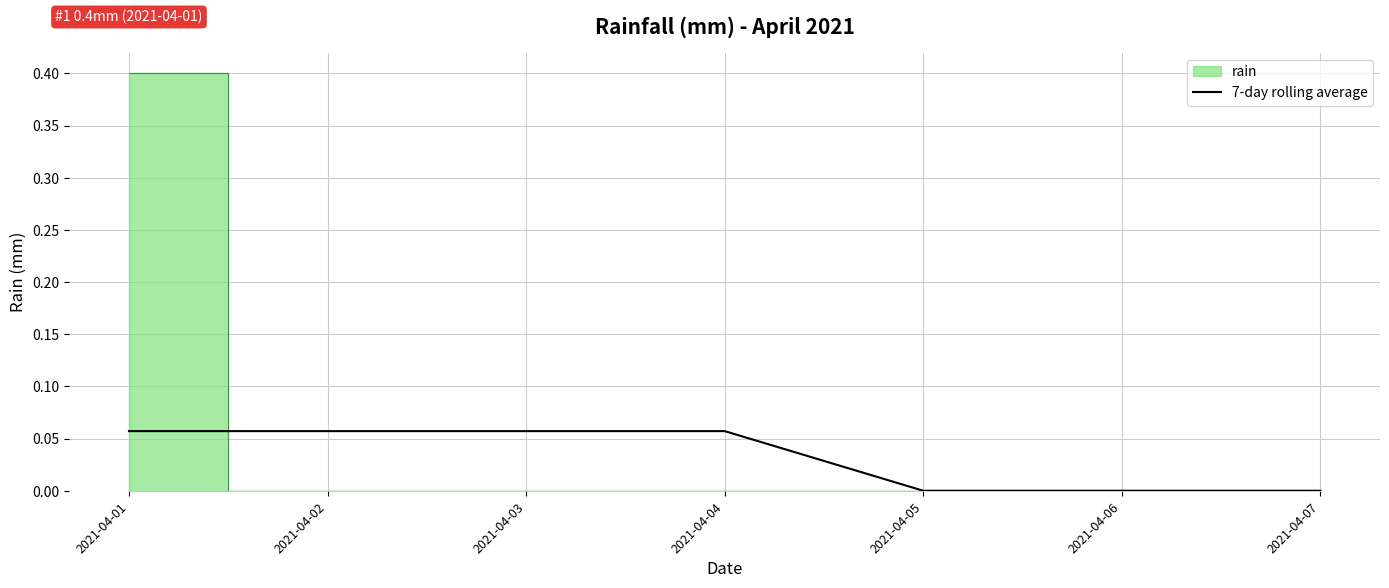

Reading left to right, list all the values displayed in this chart.

2021-04-01=0.1	2021-04-02=0.1	2021-04-03=0.1	2021-04-04=0.1	2021-04-05=0.0	2021-04-06=0.0	2021-04-07=0.0